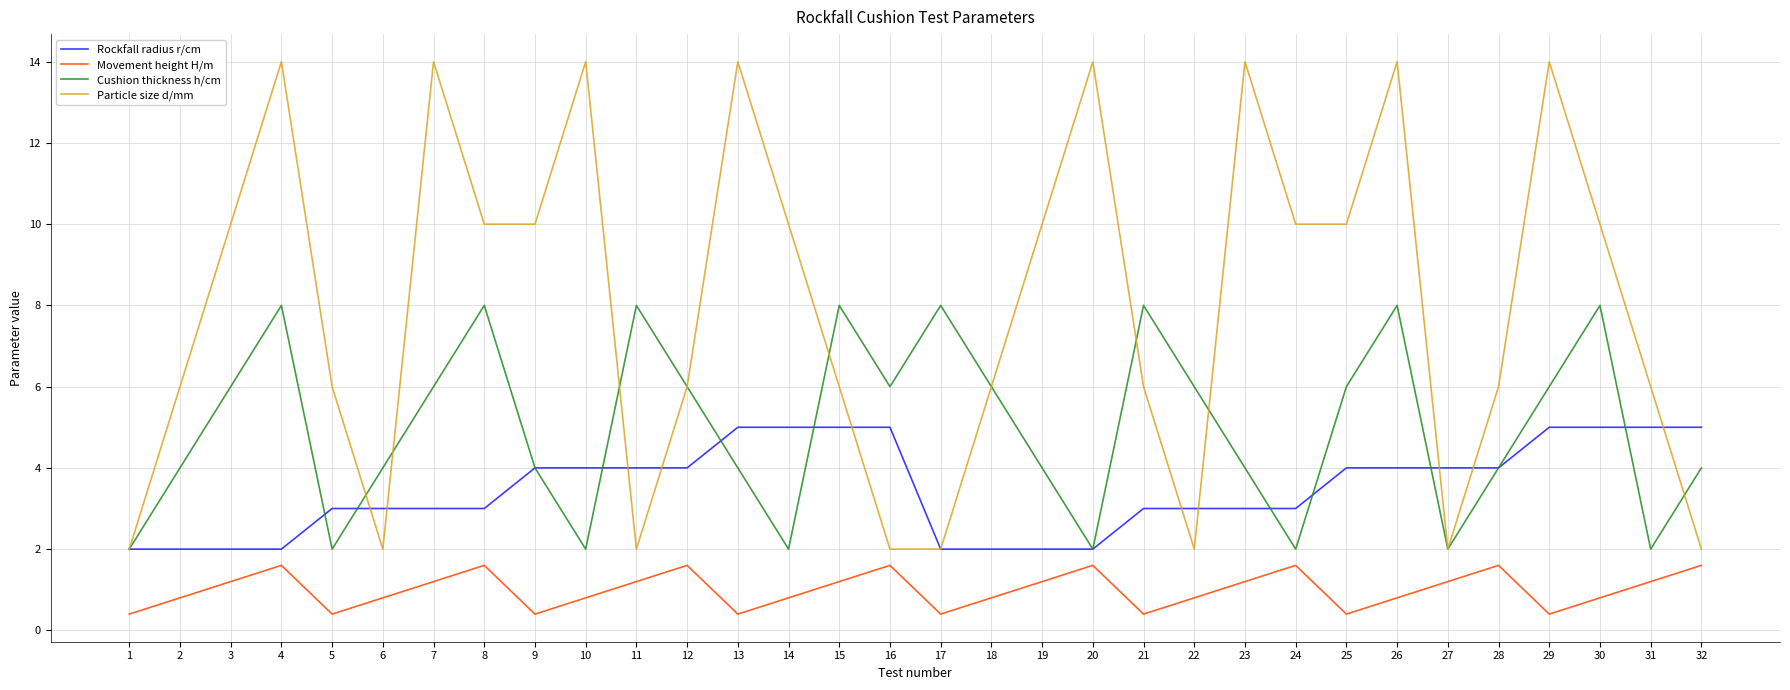

Which series changed the most between 17 and 23?

Particle size d/mm